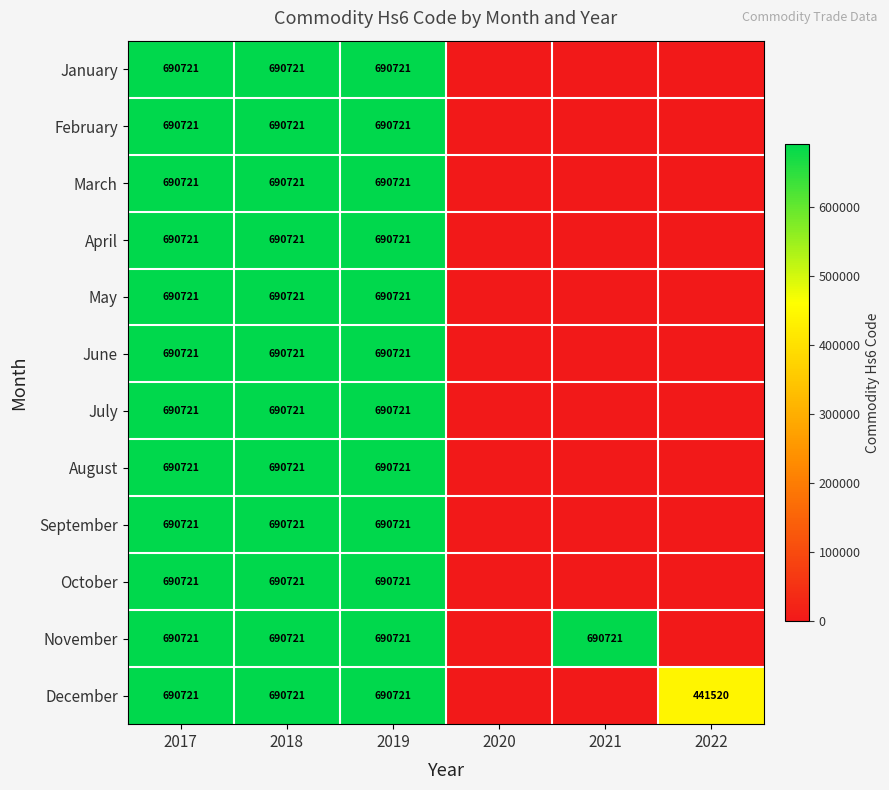

What is the sum of the February values at 2018 and 2019?

1381442